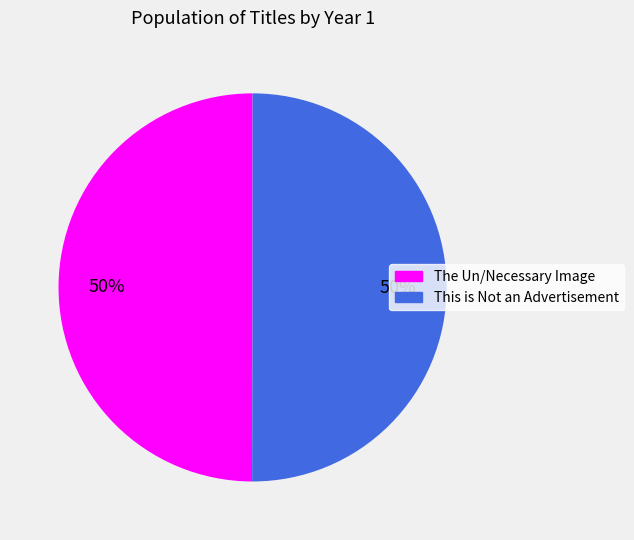

Is it true that The Un/Necessary Image is 50% of the pie?

True